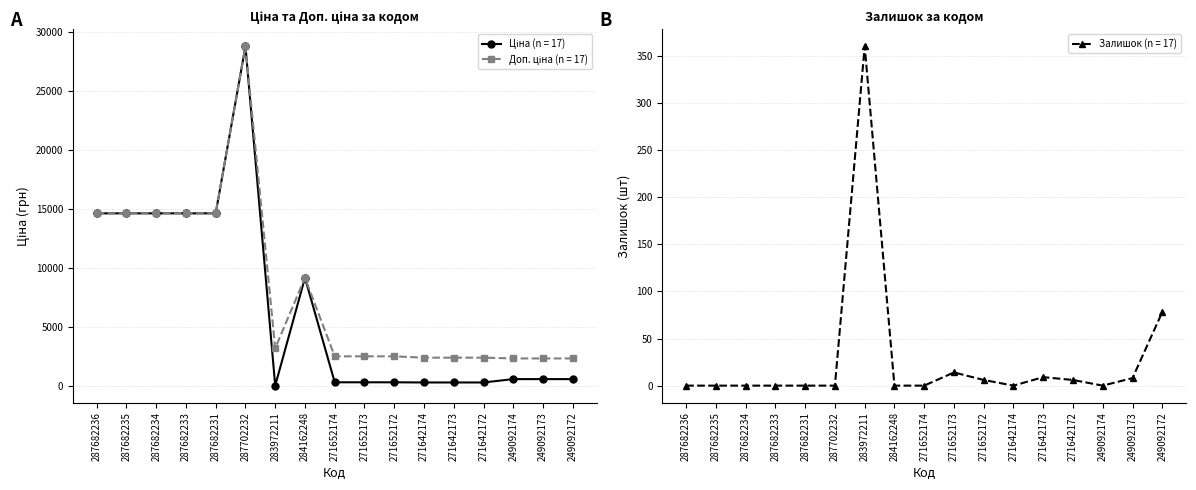

What is the label of the 3rd point from the right?

249092174